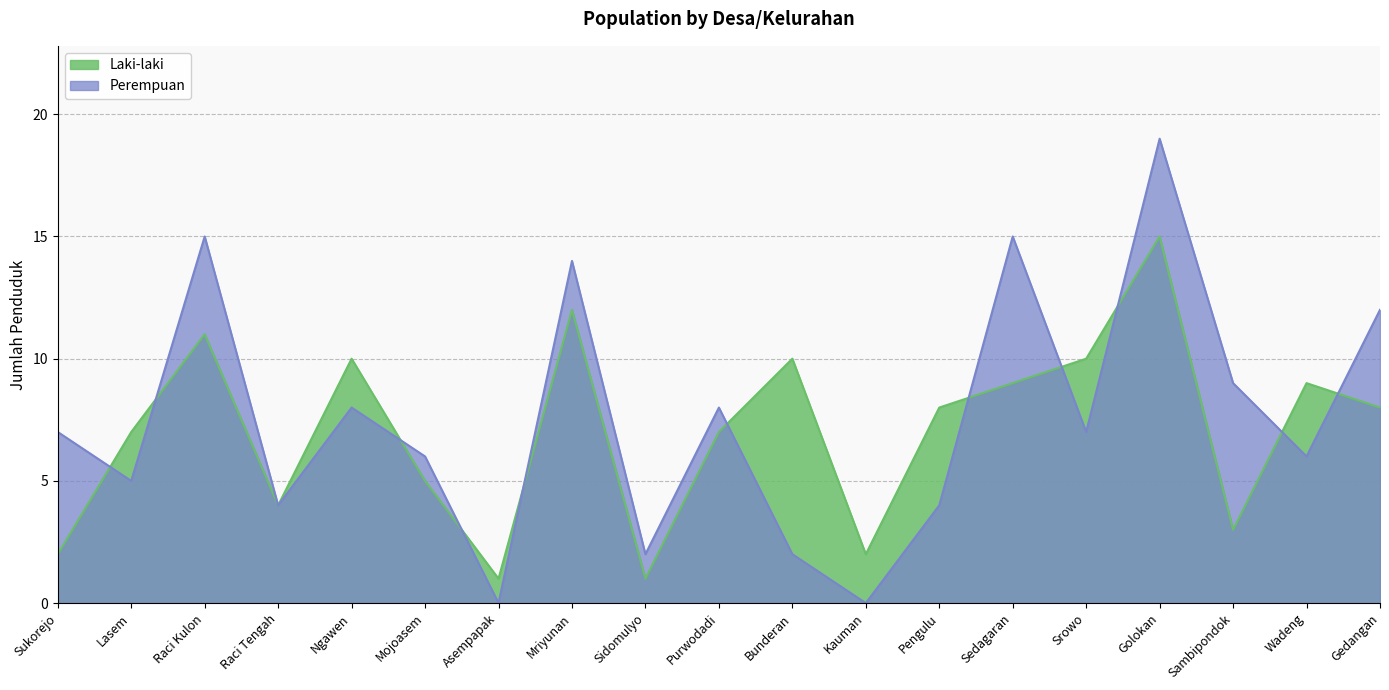

What are all the series names shown in the legend?

Laki-laki, Perempuan